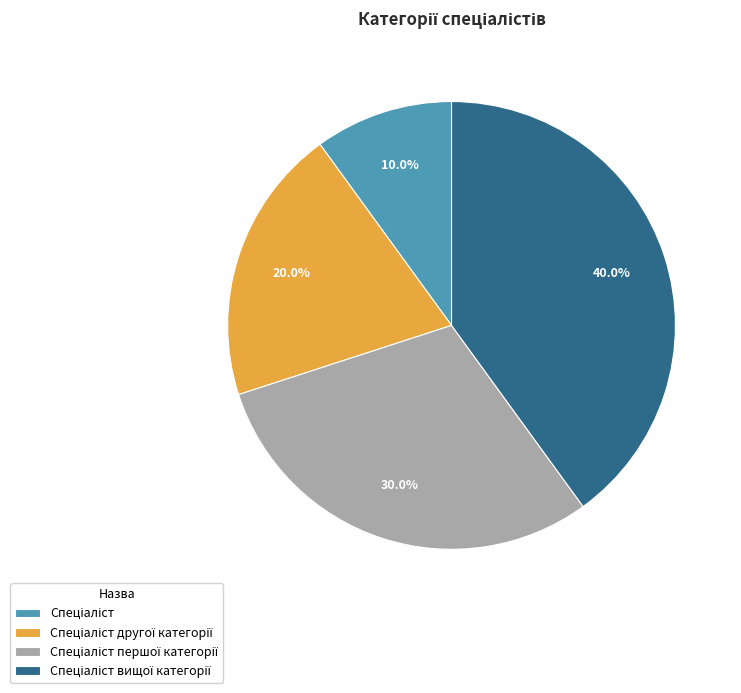

Is there any slice that represents more than half of the pie?

No